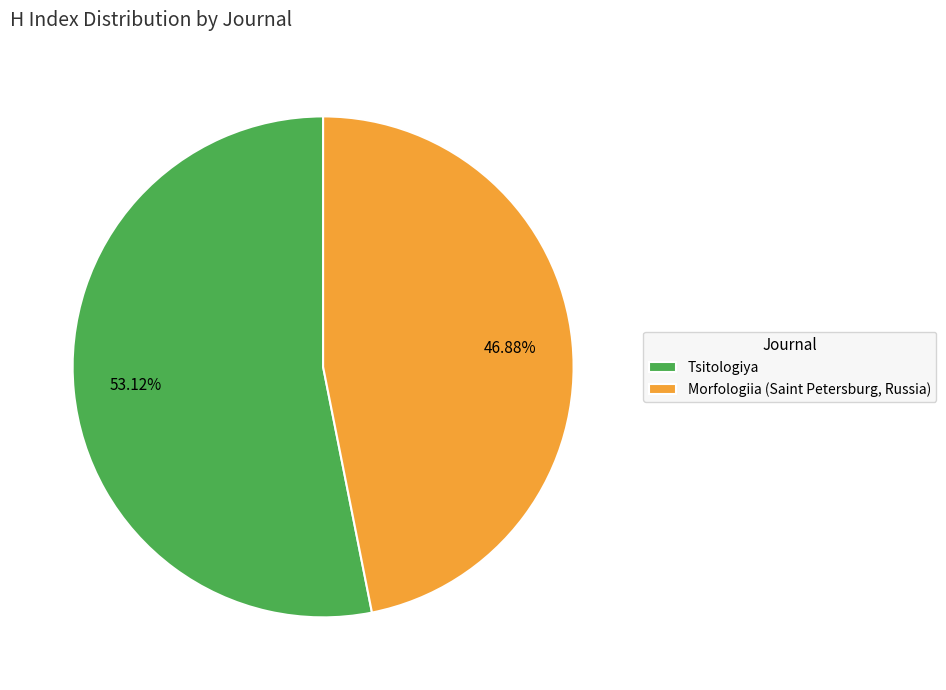

Is Morfologiia (Saint Petersburg, Russia) the majority of the pie?

No